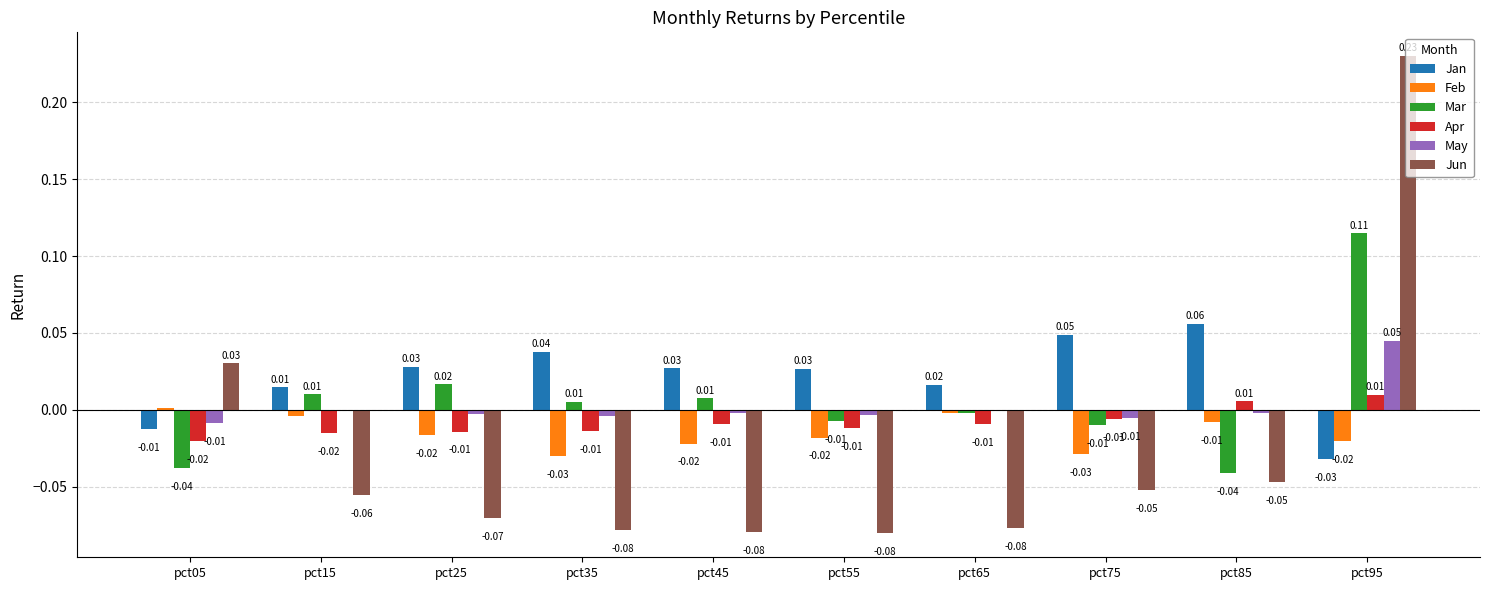

Is the value of May at pct95 greater than the value of Jan at pct45?

Yes